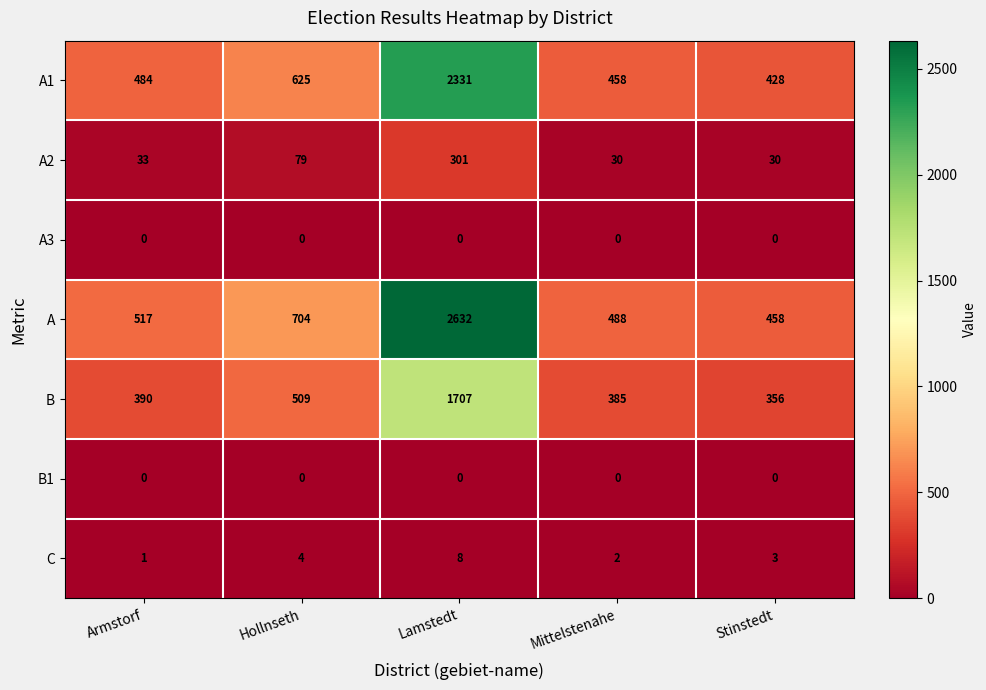

What is the total value across all series at Mittelstenahe?

1363